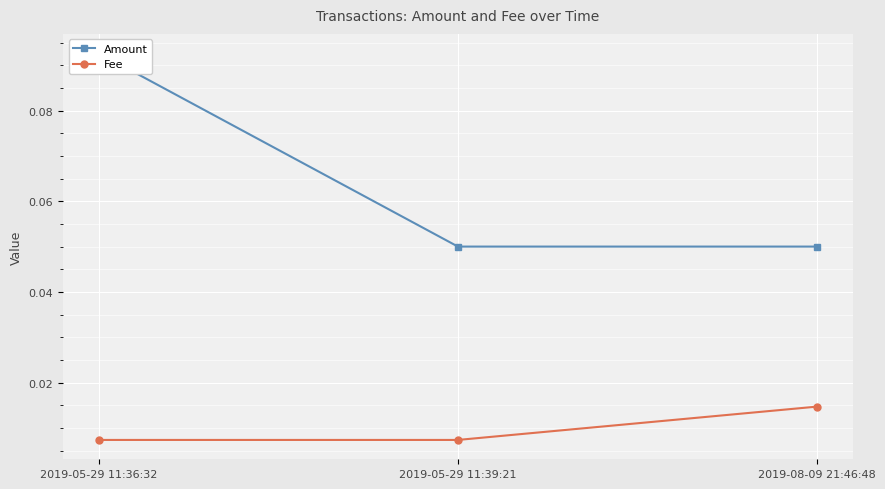

The Fee series shows 0.0 at 2019-08-09 21:46:48. True or false?

False